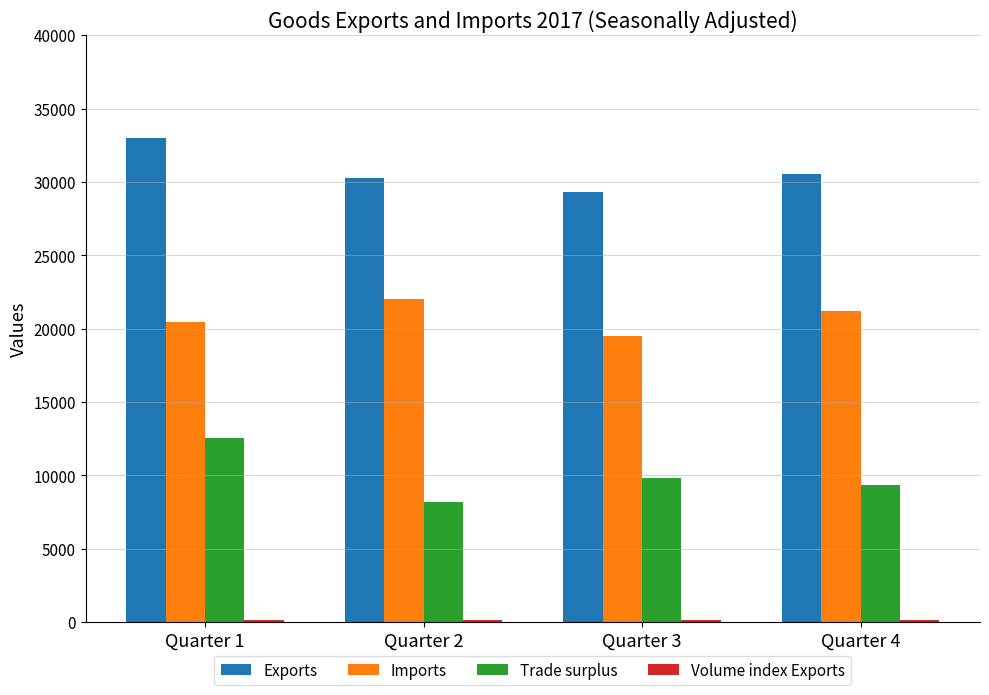

What is the difference between the maximum and second lowest values in the Imports series?

1620.5